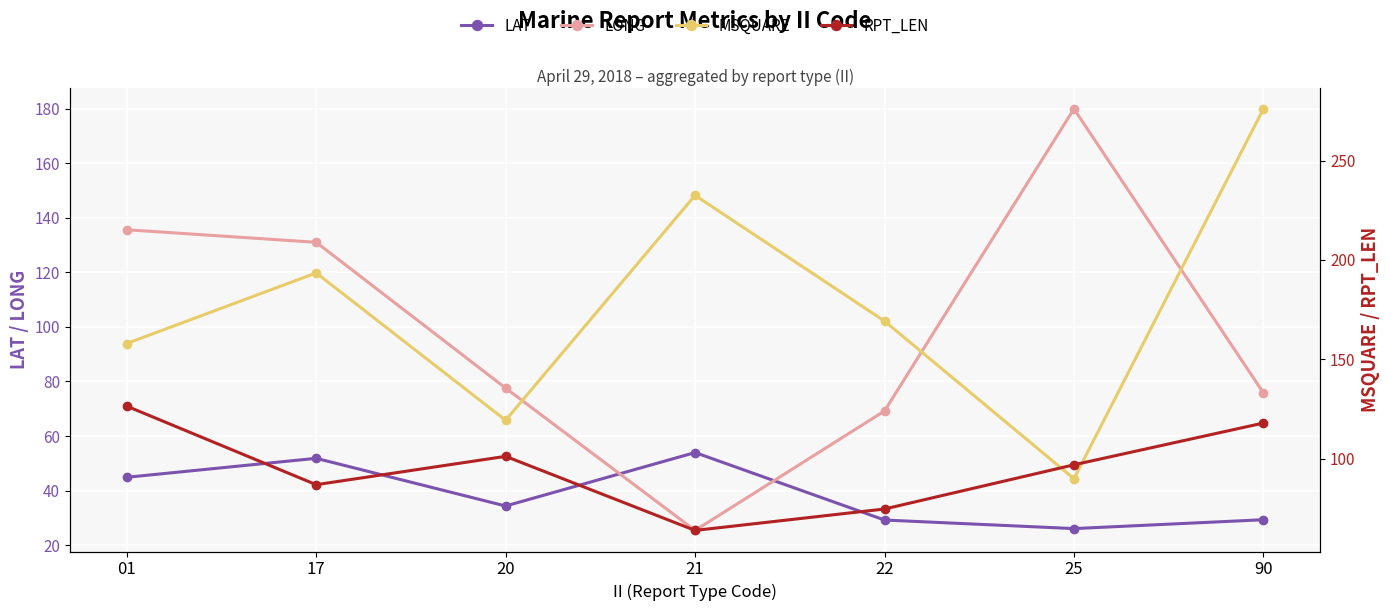

At which category does LONG reach its first local valley?

21